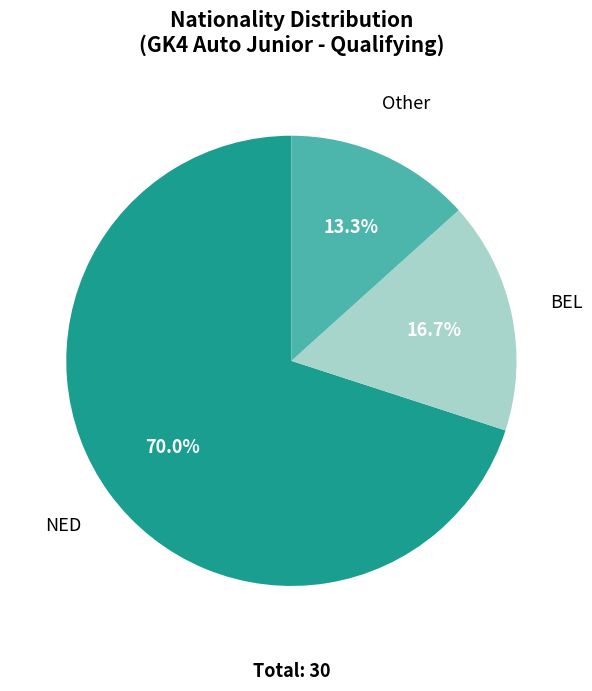

Is there a majority slice in this chart?

Yes